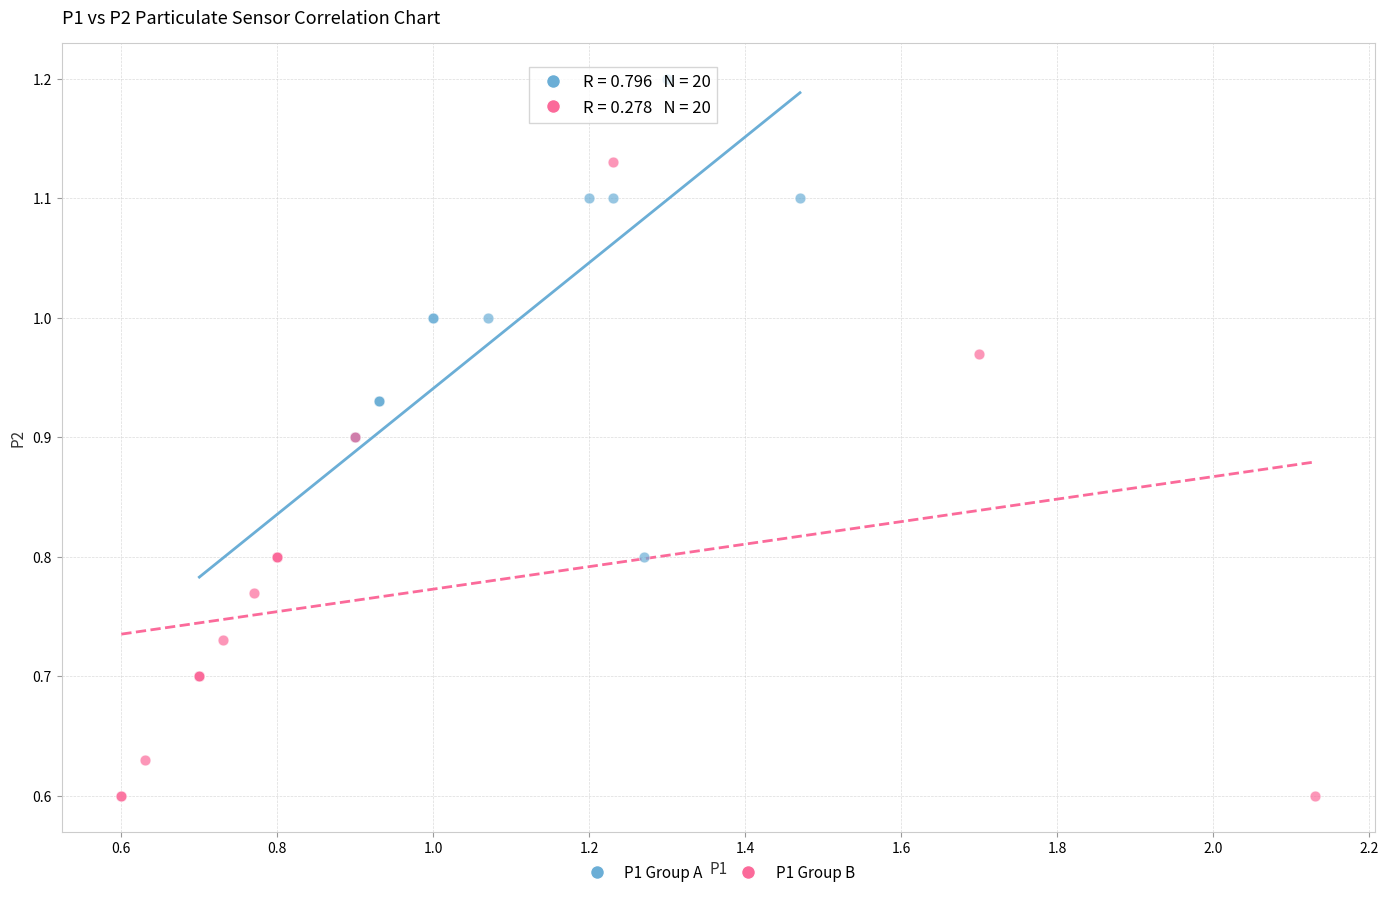

Which series reaches the maximum Y coordinate?

P1 Group A